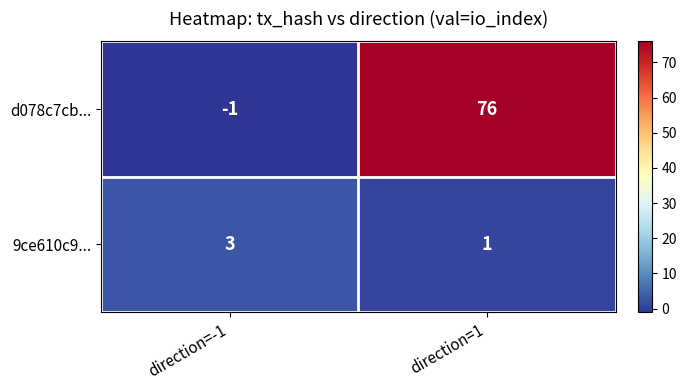

What is the sum of the d078c7cb... values at direction=-1 and direction=1?

75